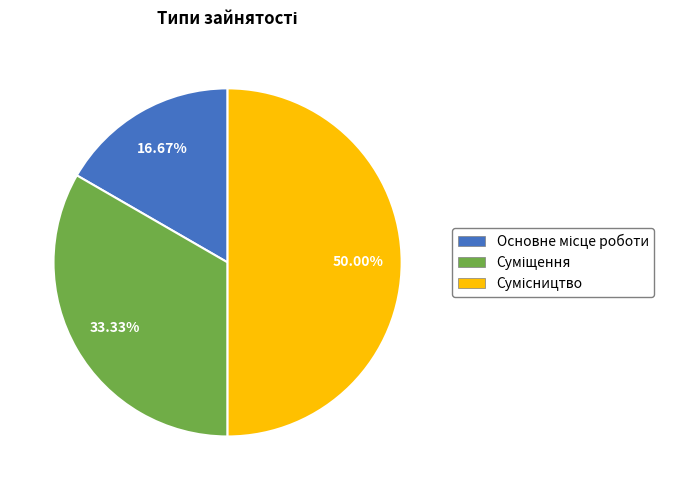

How many slices are in this pie chart?

3